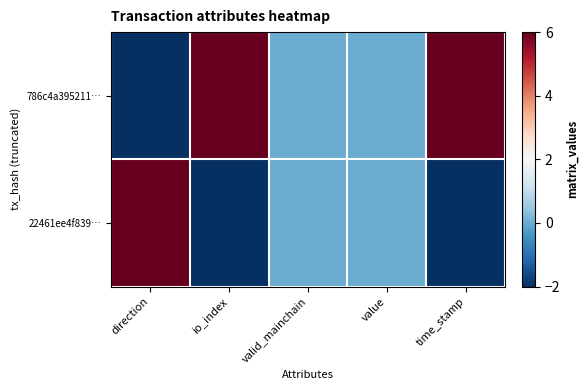

Count the number of data series in this chart.

2